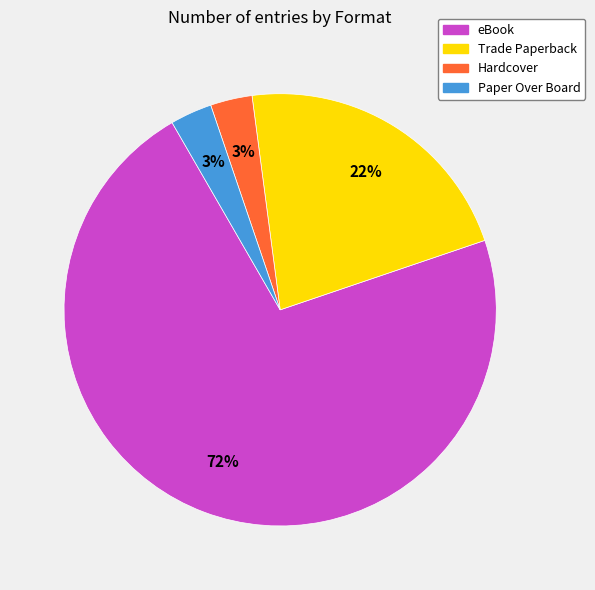

What is the majority slice?

eBook